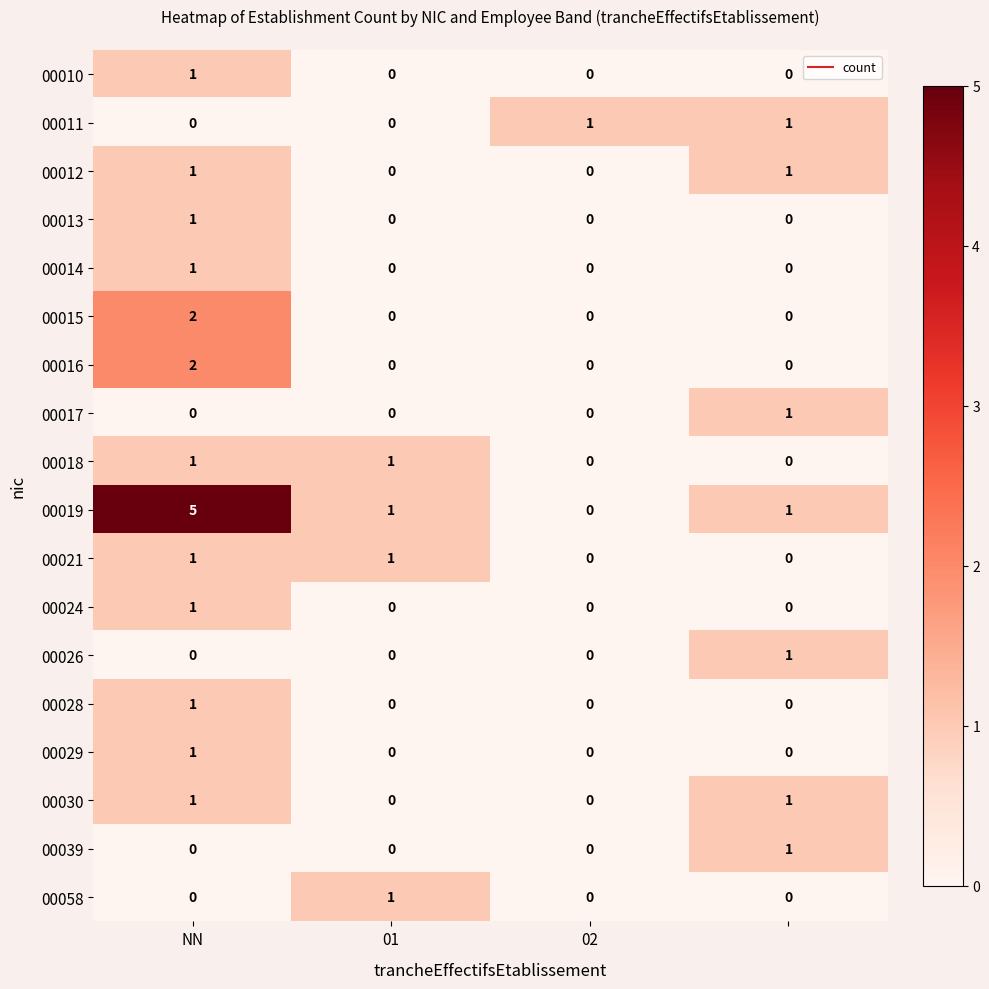

Which series has the largest total across all categories?

00019